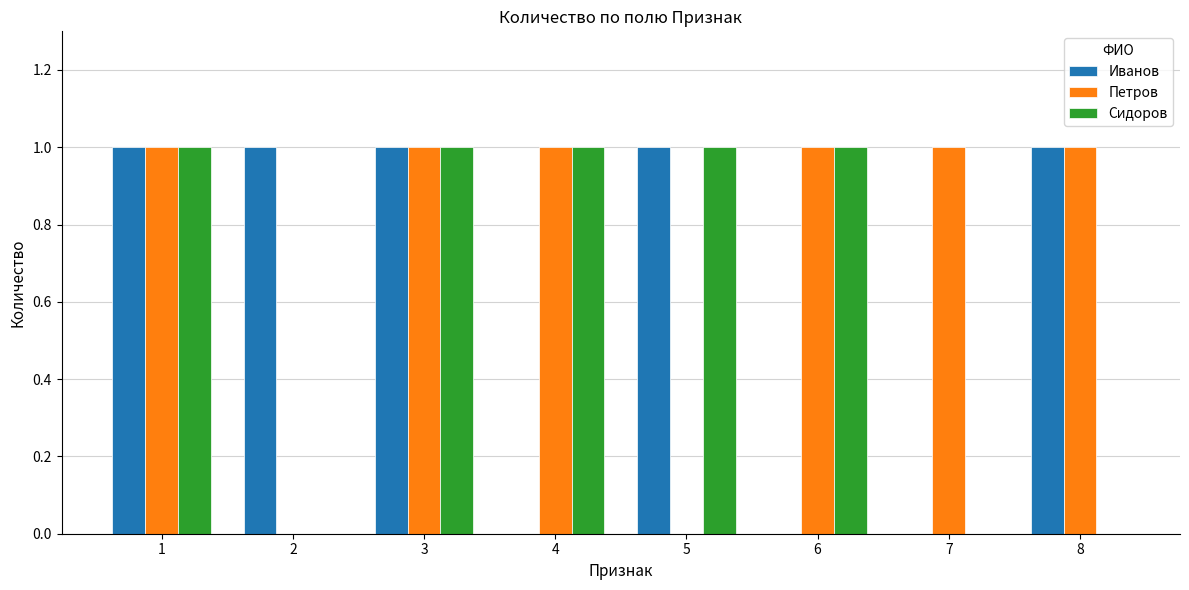

Between 1 and 4, which series saw the biggest shift?

Иванов